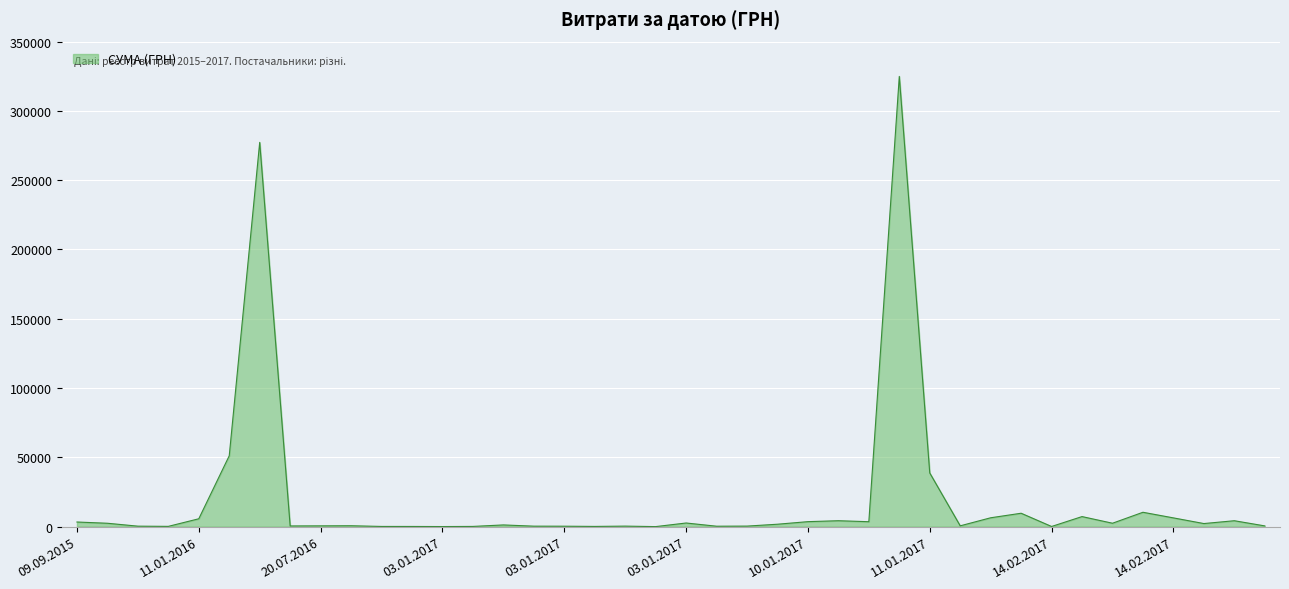

What is the greatest value displayed?

324895.9